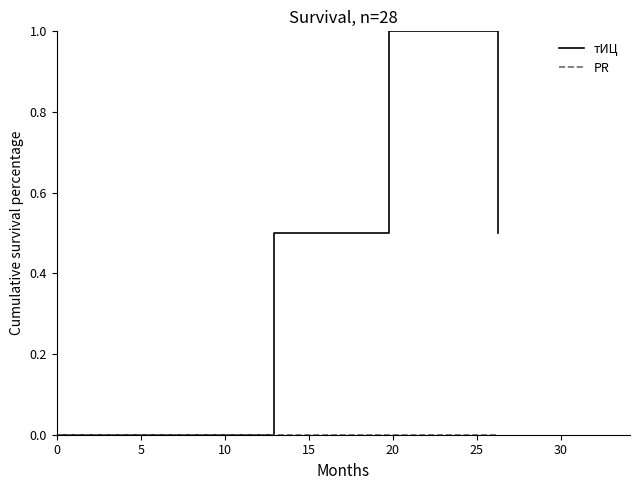

Is this an area chart (filled region under the line)?

No